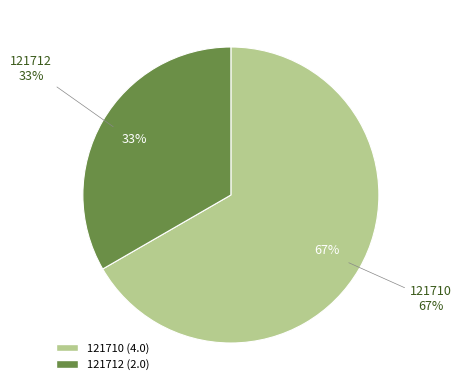

Is 121710 the majority of the pie?

Yes